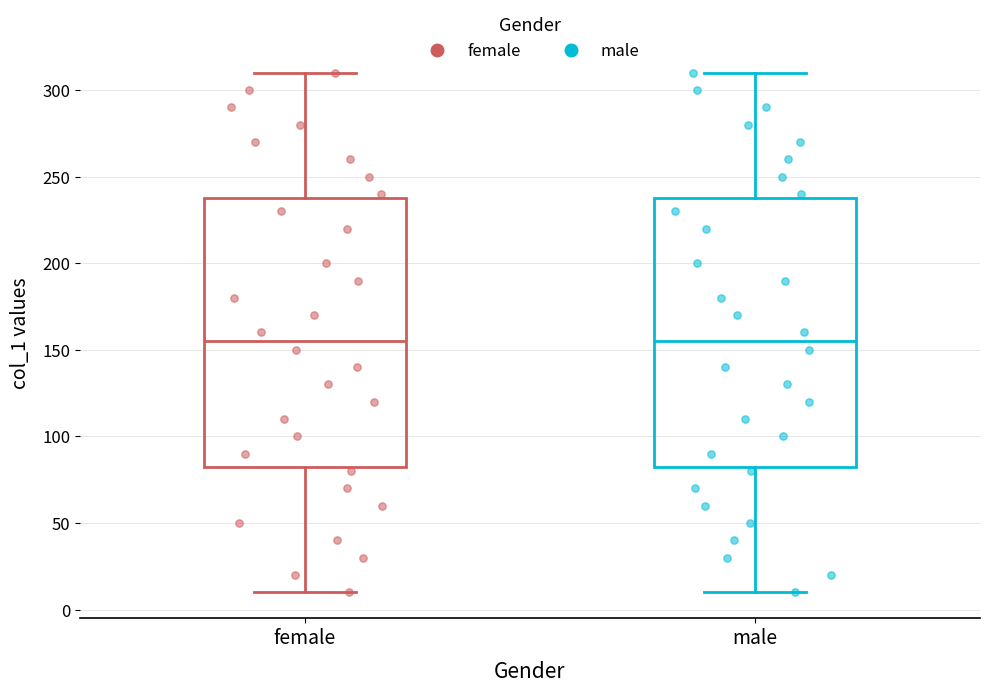

Reading left to right, read every box against the y-axis: the position of its median line, the range the box covers, and the ends of its whiskers. The values are not printed on the chart, so give them approximately, as read against the axis.

female: median 155, box 85 to 240, whiskers 10 to 310
male: median 155, box 85 to 240, whiskers 10 to 310